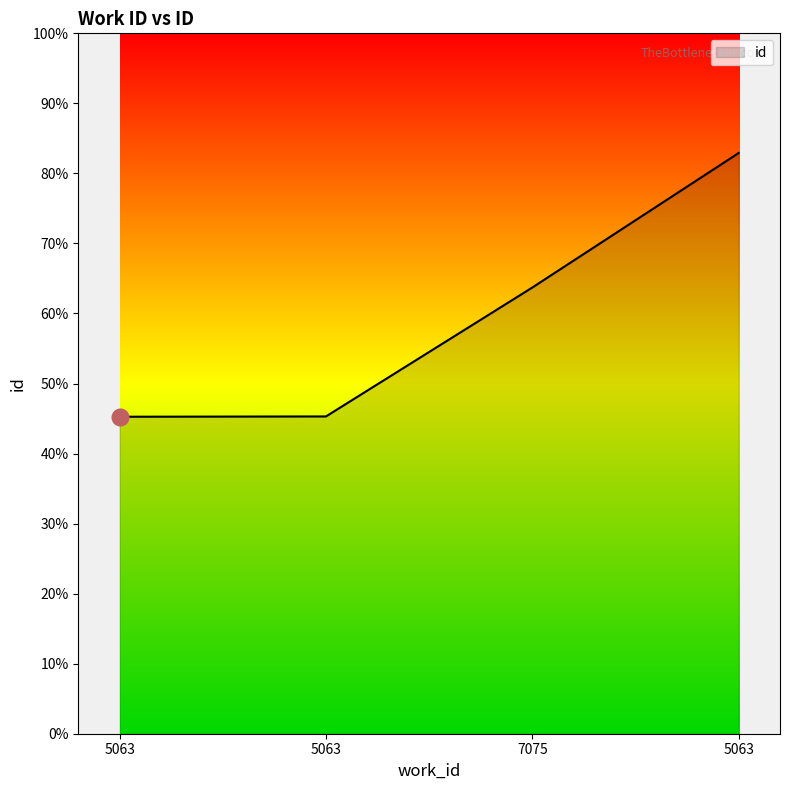

What is the label of the 3rd point from the right?

5063